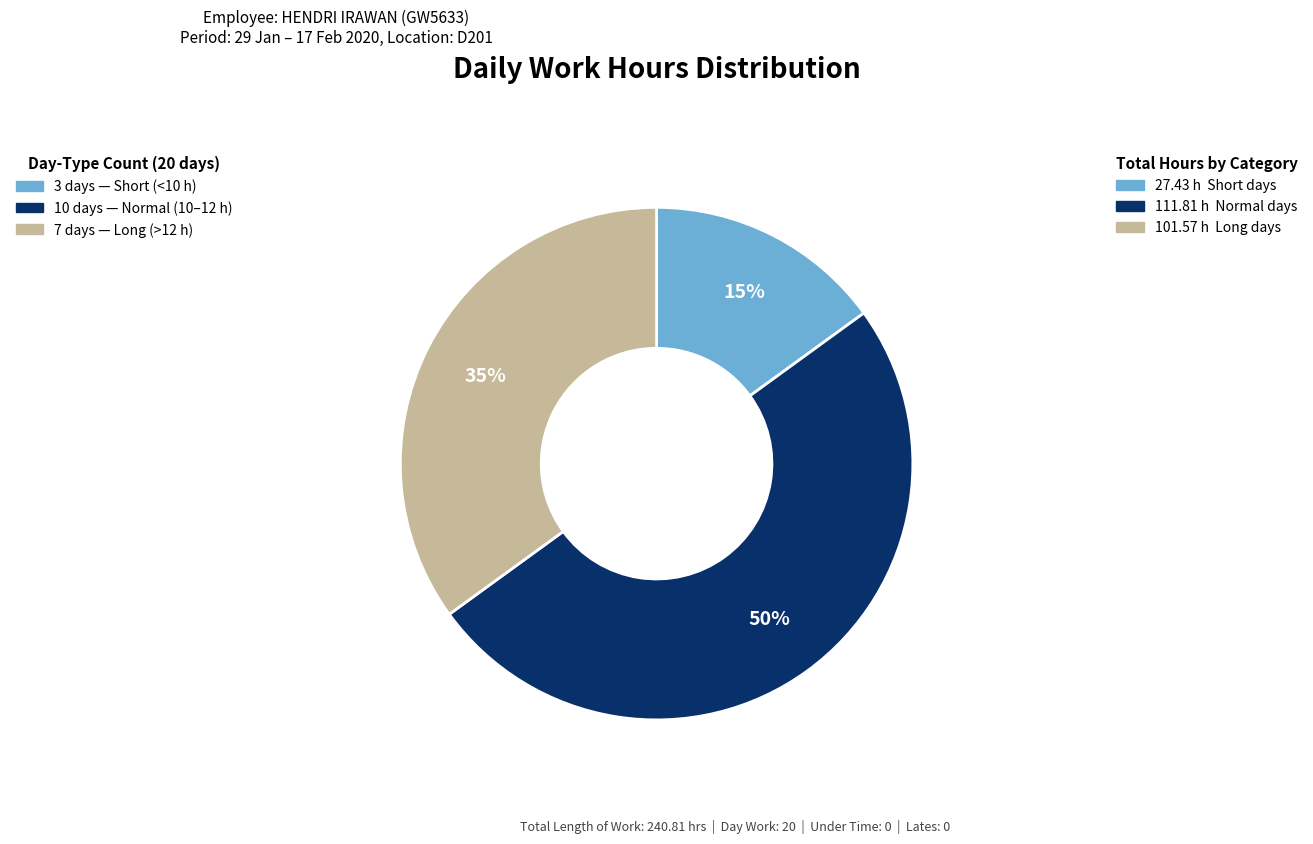

To the nearest percent, what is the difference between the largest and smallest slice percentages?

35%